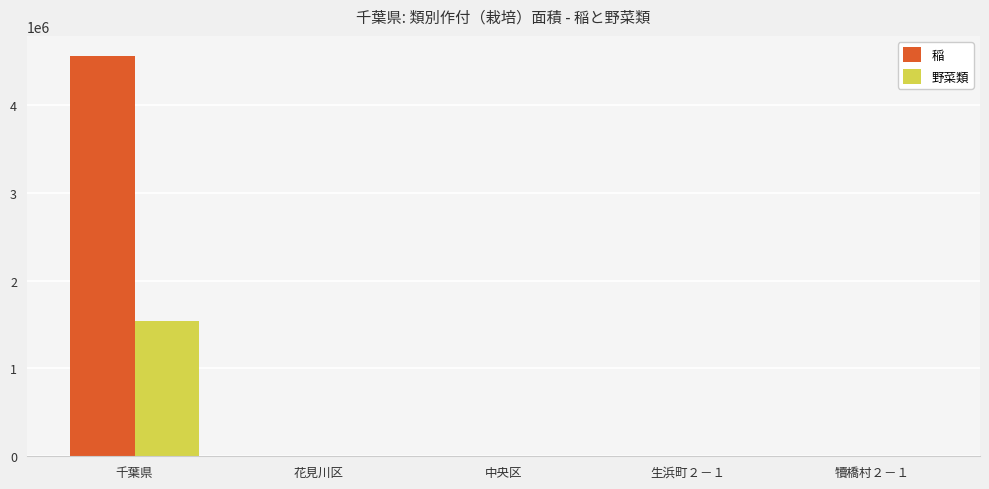

Count the number of categories in the chart.

5